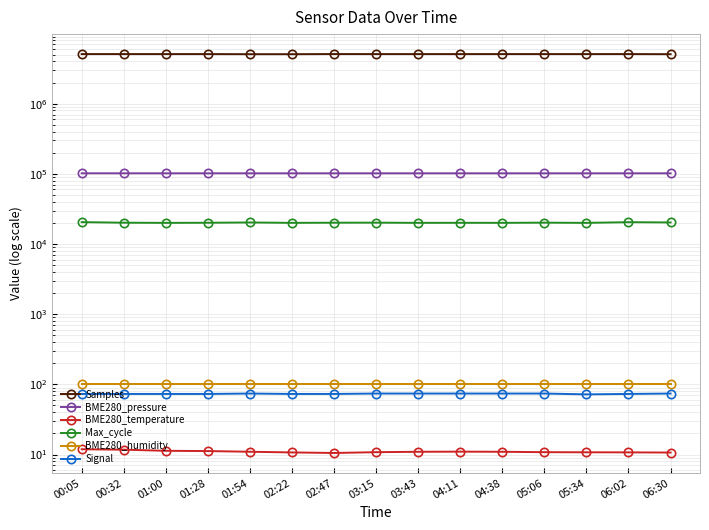

What are all the series names shown in the legend?

Samples, BME280_pressure, BME280_temperature, Max_cycle, BME280_humidity, Signal